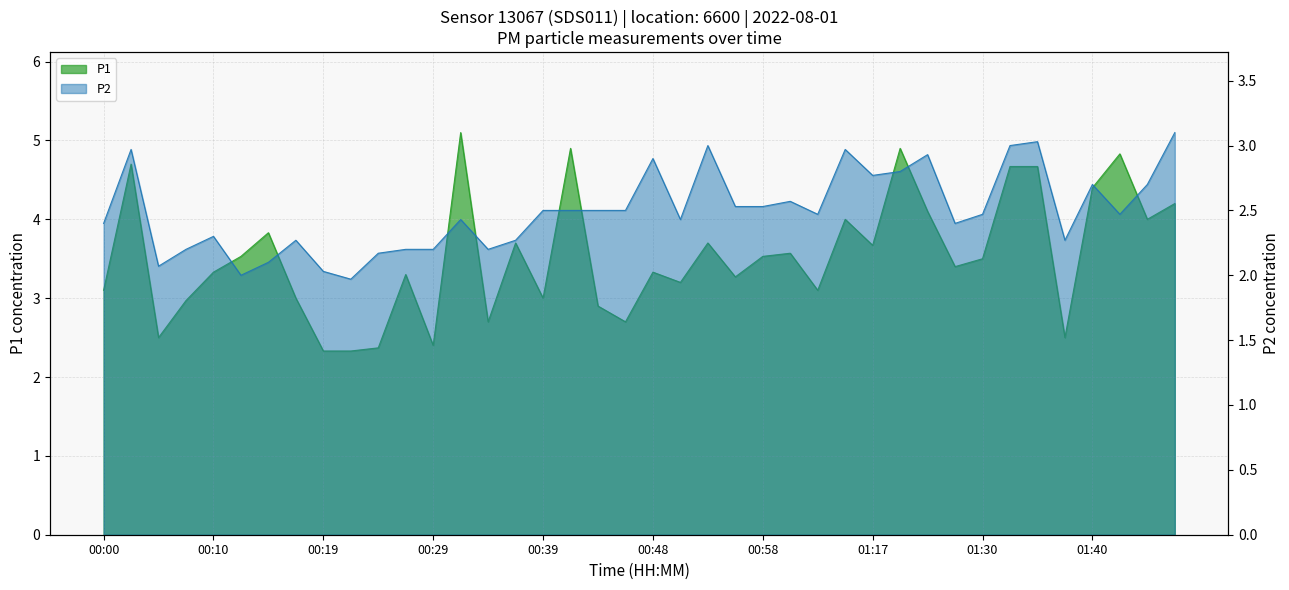

The value of P2 at 00:22 is 3.4. True or false?

False